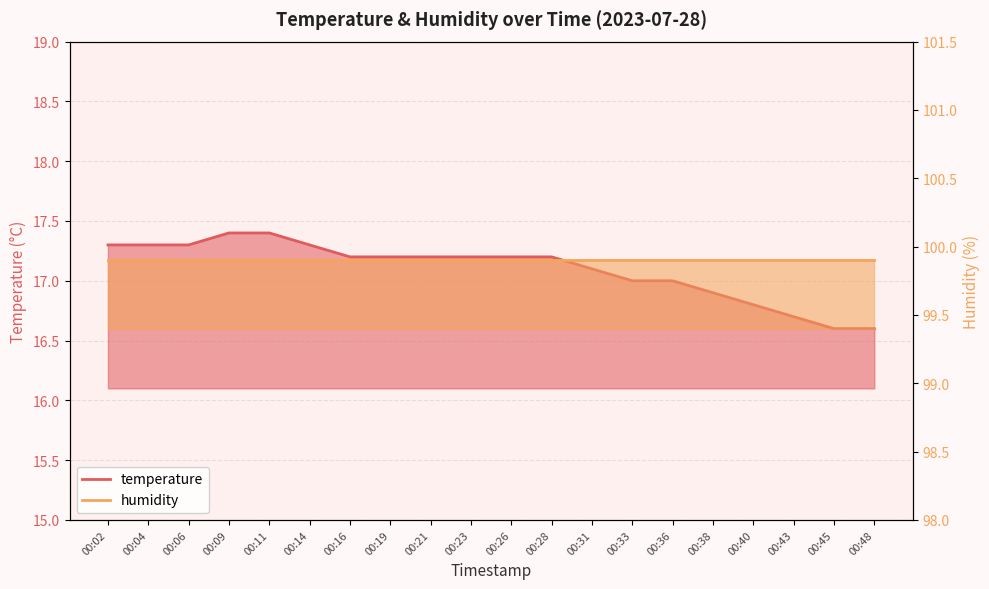

What is the difference between the values at 00:31 and 00:04?

0.2